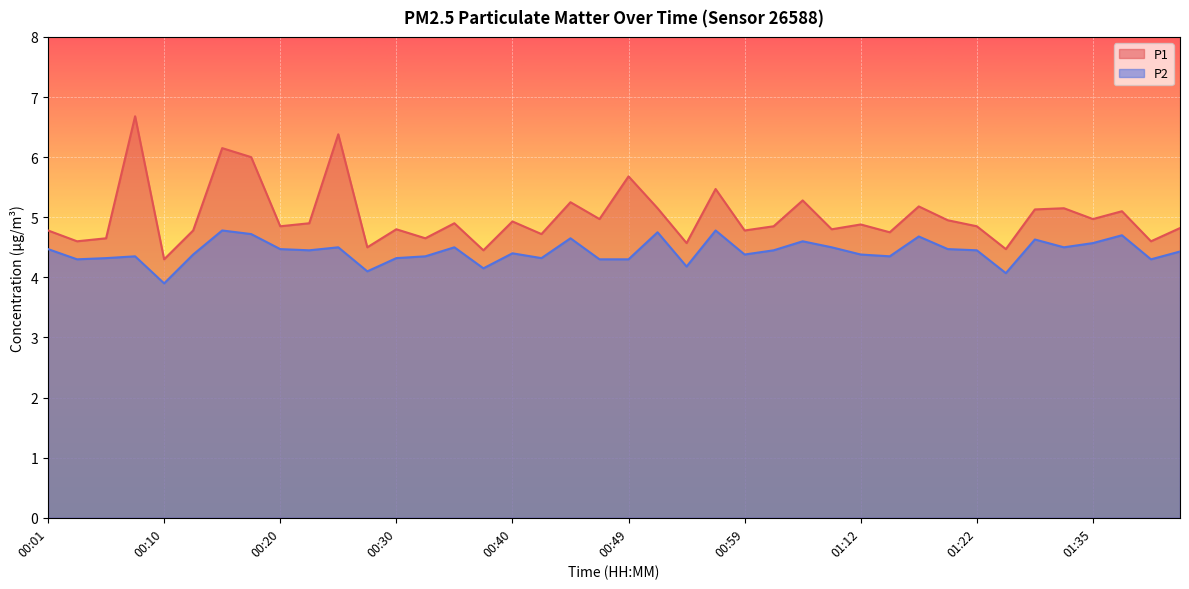

What is the smallest value displayed?

3.9